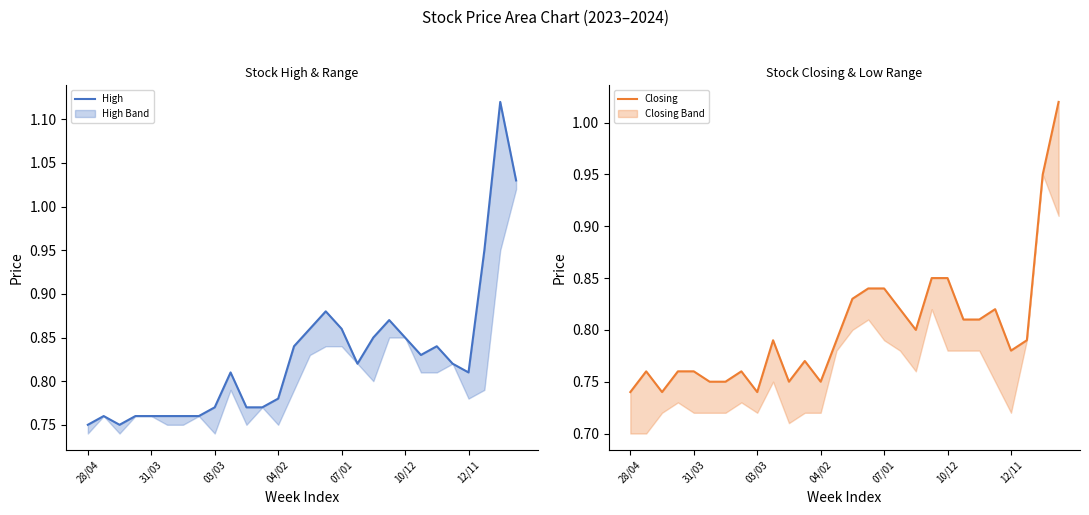

What is the total value across all series at 28/04?

1.5